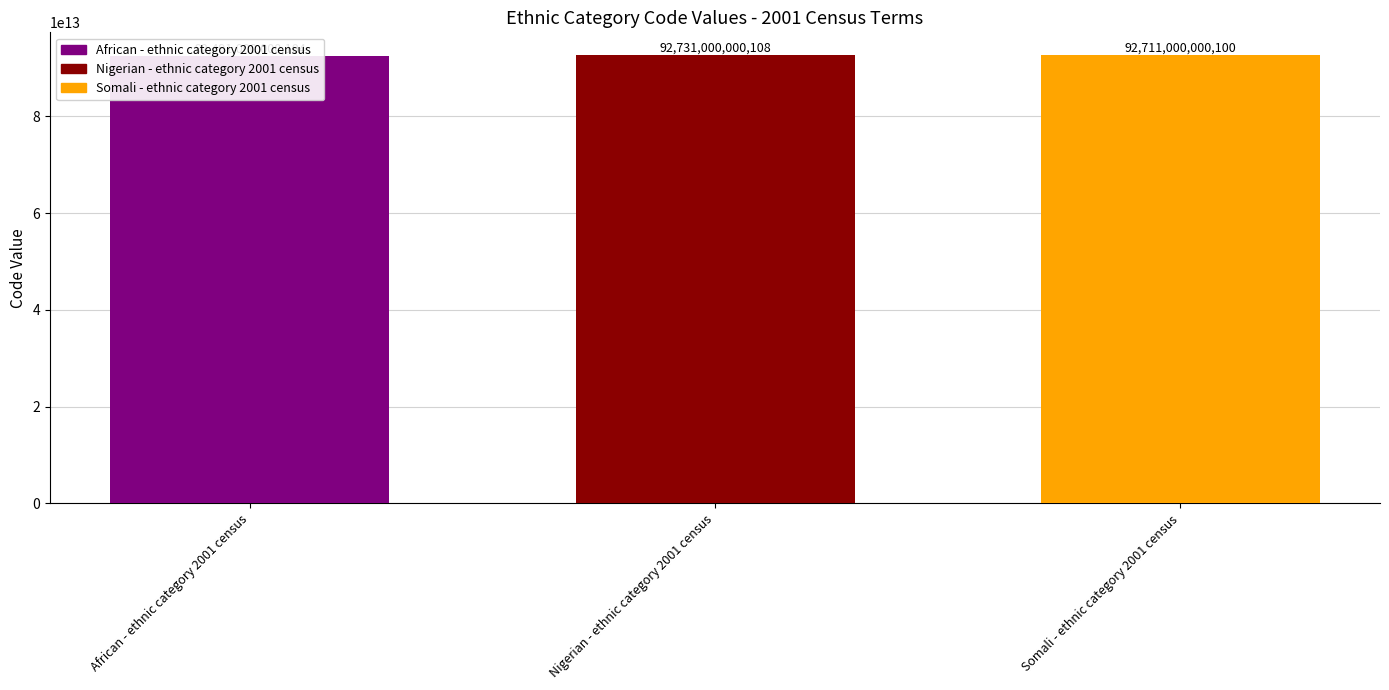

What is the label of the 2nd bar from the right?

Nigerian - ethnic category 2001 census